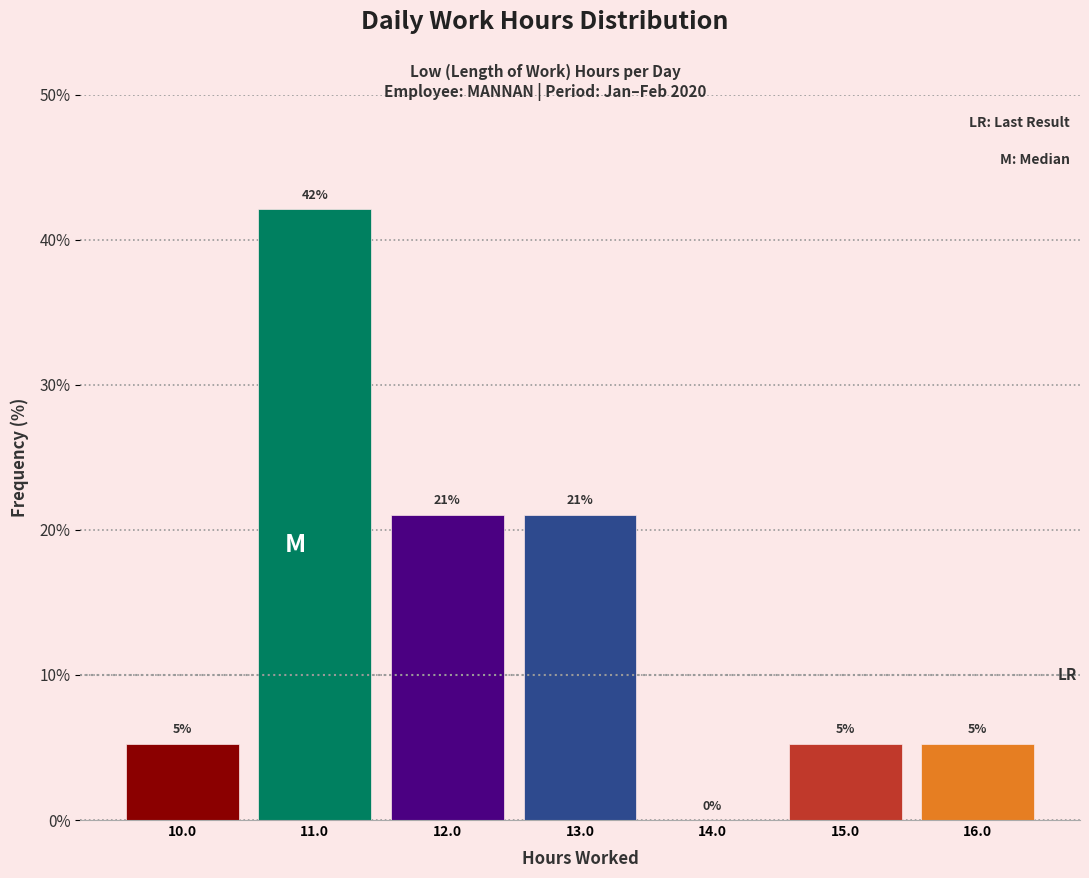

Which range on the x-axis has the tallest bar?

10.5 to 11.5